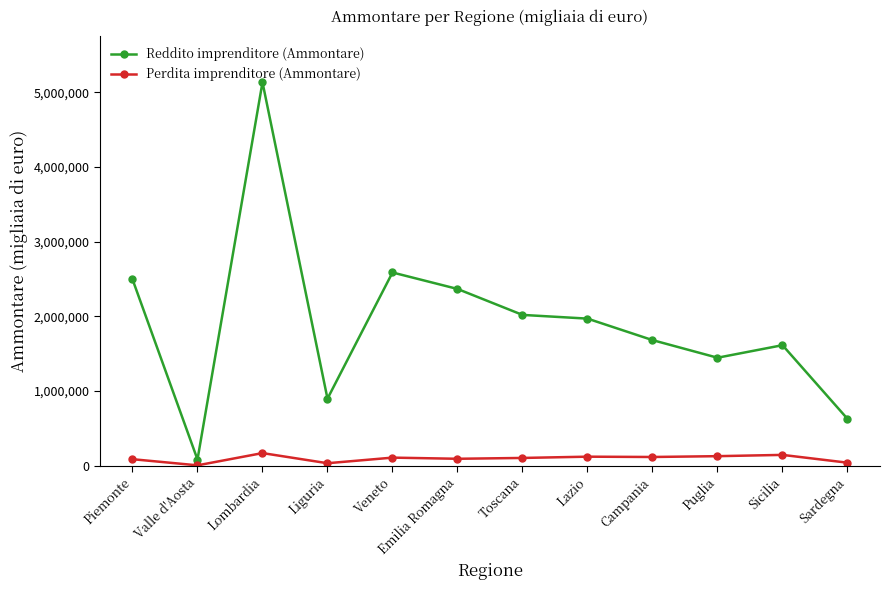

At which label does Reddito imprenditore (Ammontare) reach its minimum?

Valle d'Aosta